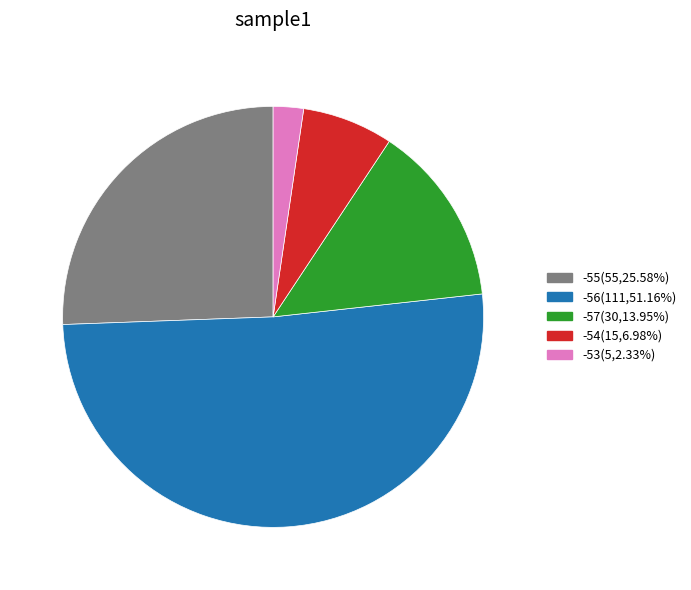

Does any single category account for the majority?

Yes